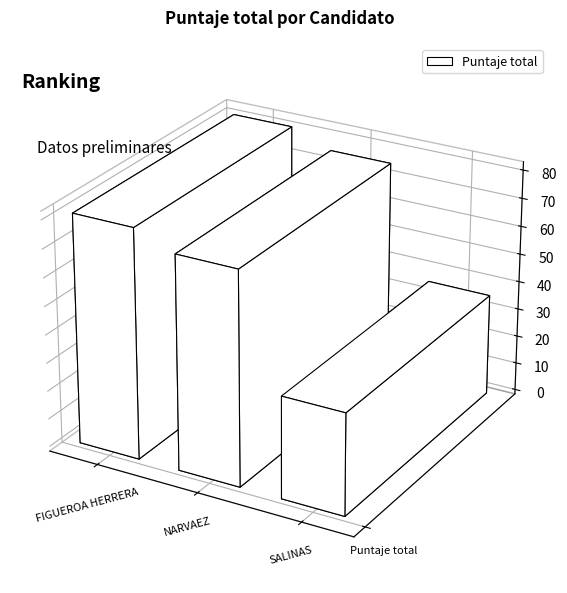

The chart shows a value of 17.1 at SALINAS, MACARENA JUDITH. True or false?

False